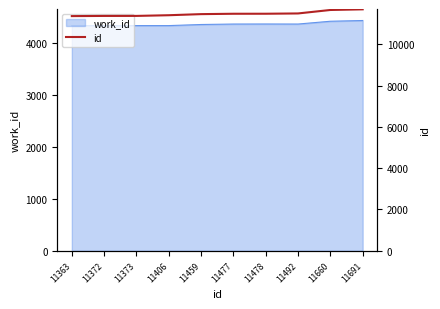

At which category does the chart reach its minimum across all series?

11363